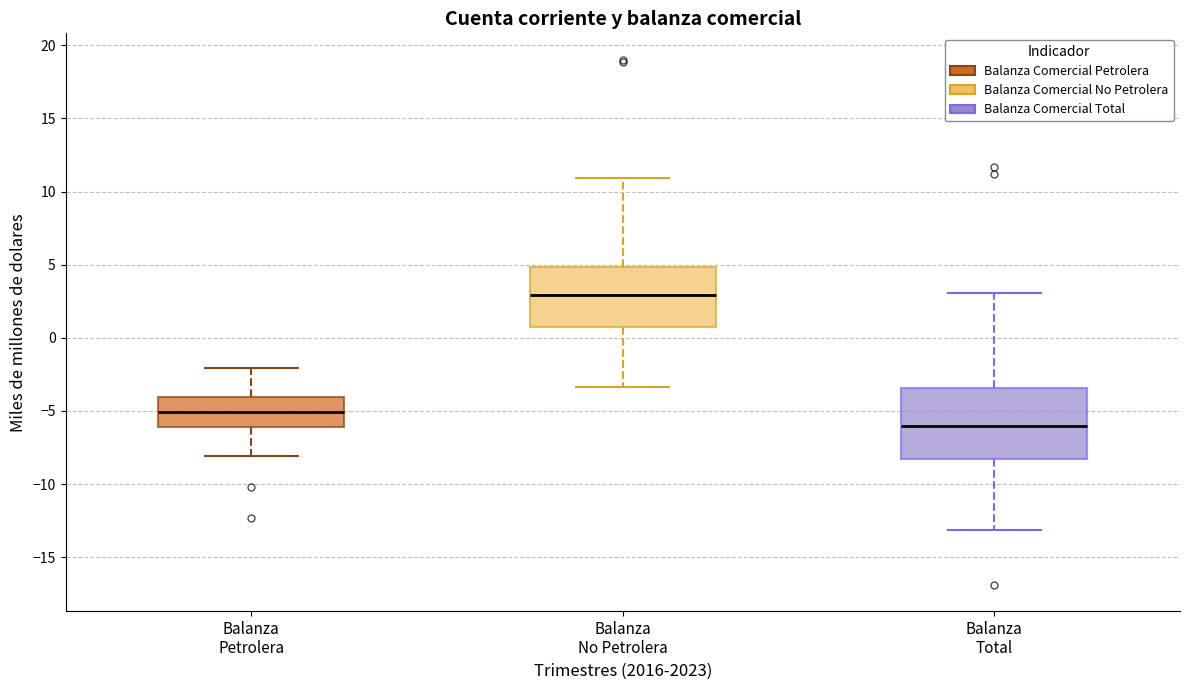

Which box has the lowest median line?

Balanza Total